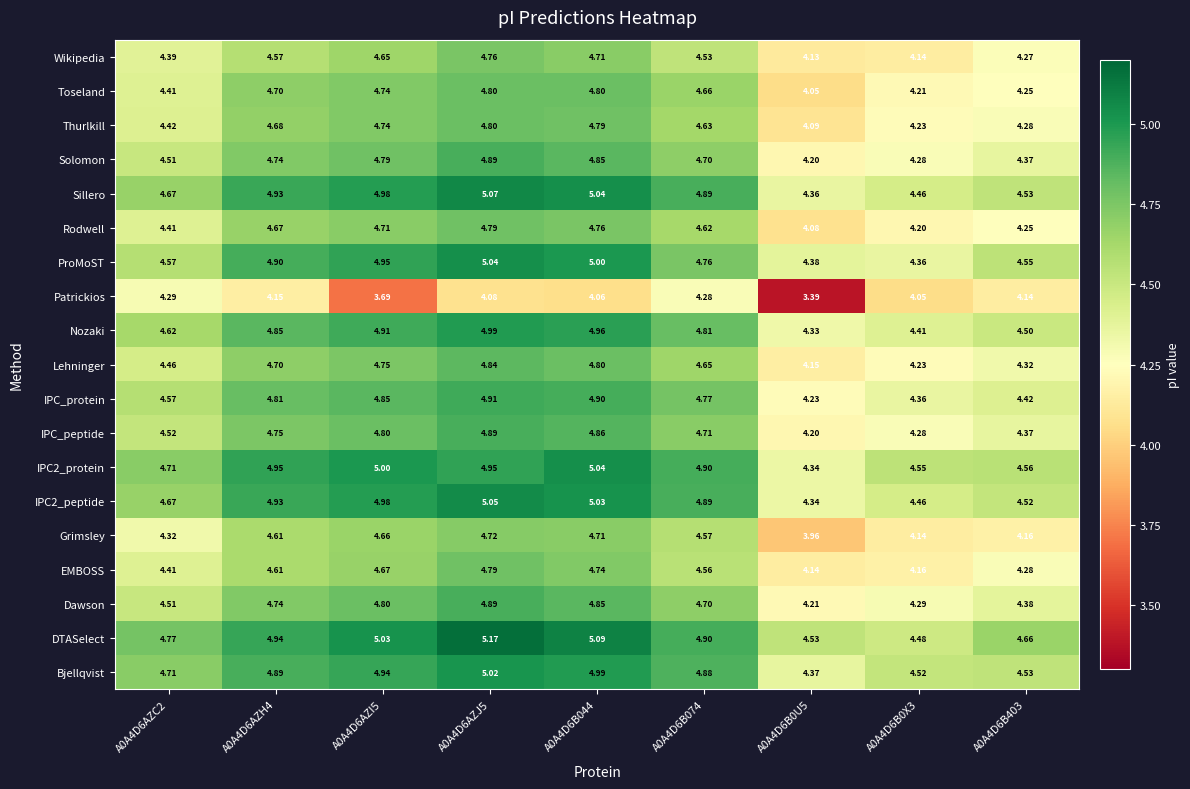

Which series changed the most between A0A4D6AZI5 and A0A4D6B0X3?

ProMoST